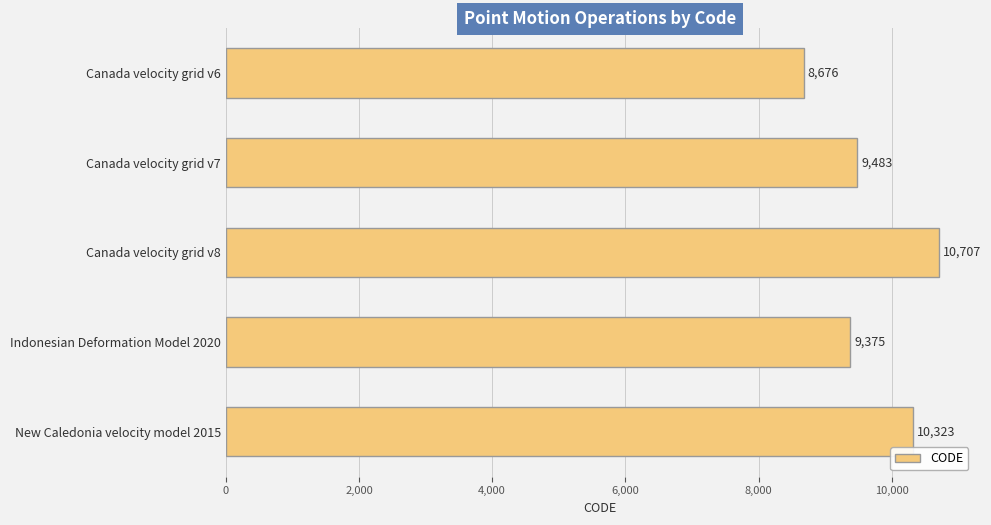

What is the value of the 4th bar from the top?

9375